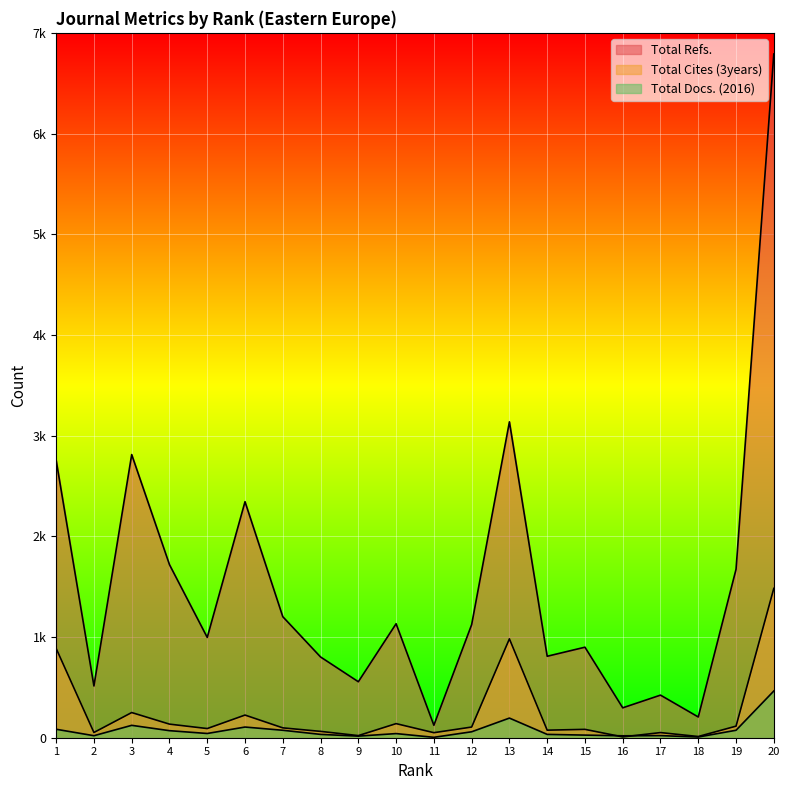

At which label does Total Docs. (2016) reach its minimum?

11